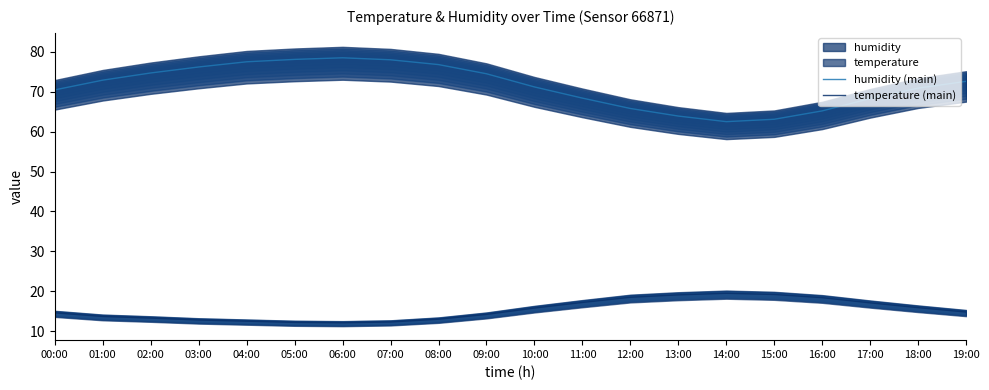

Reading left to right, transcribe all the data shown in this chart.

humidity (main): 70.5	72.9	74.7	76.2	77.5	78.1	78.5	78.0	76.8	74.5	71.2	68.4	65.8	63.9	62.5	63.1	65.2	68.3	70.9	72.6
temperature (main): 14.6	13.7	13.3	12.8	12.5	12.2	12.1	12.3	13.0	14.2	15.8	17.2	18.5	19.1	19.5	19.2	18.4	17.1	15.9	14.8